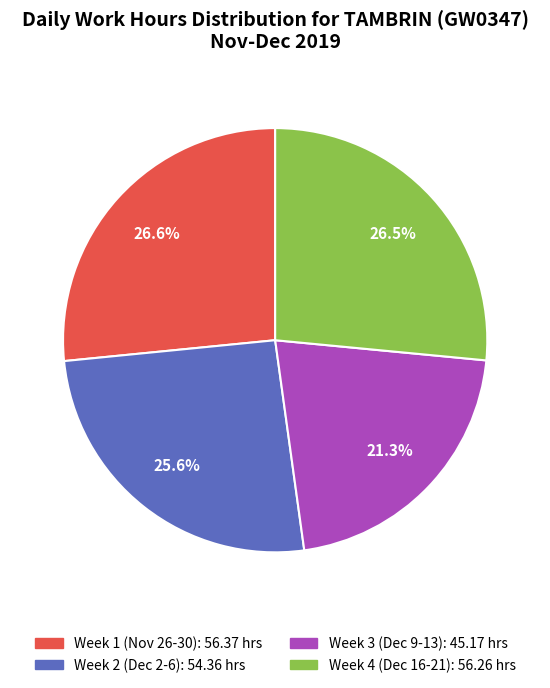

Is there a majority slice in this chart?

No